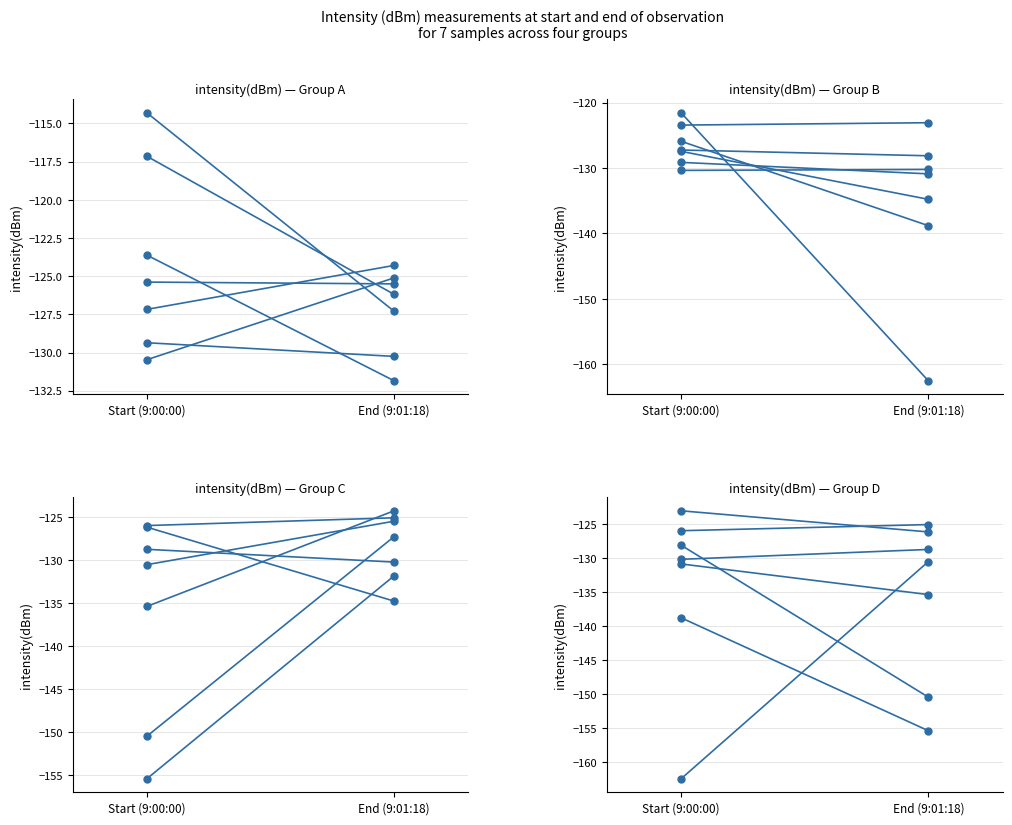

What is the maximum value shown in the chart?

-130.9